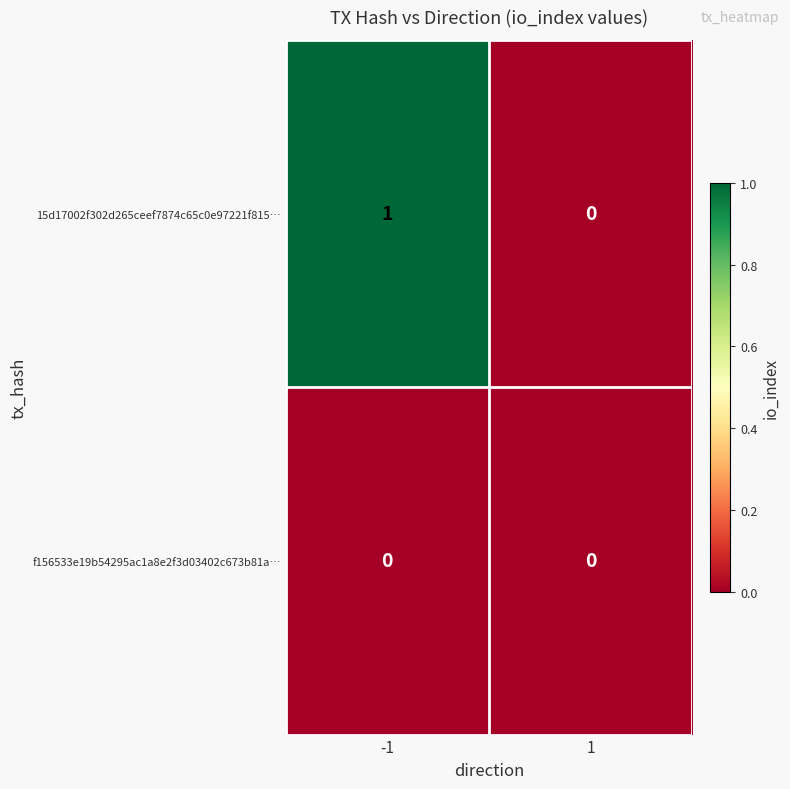

List the series in order of their peak value, highest first.

15d17002f302d265ceef7874c65c0e97221f815…, f156533e19b54295ac1a8e2f3d03402c673b81a…